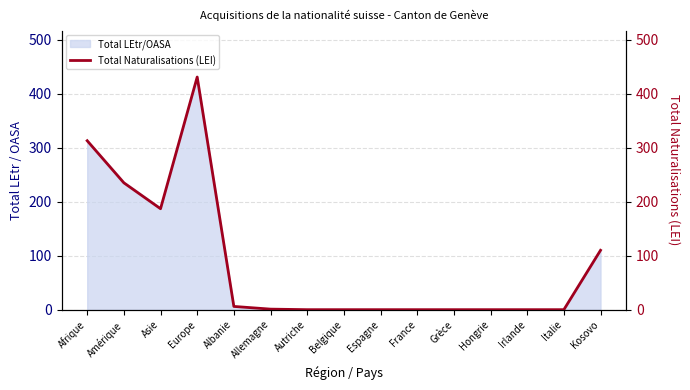

What is the sum of all values?

1283